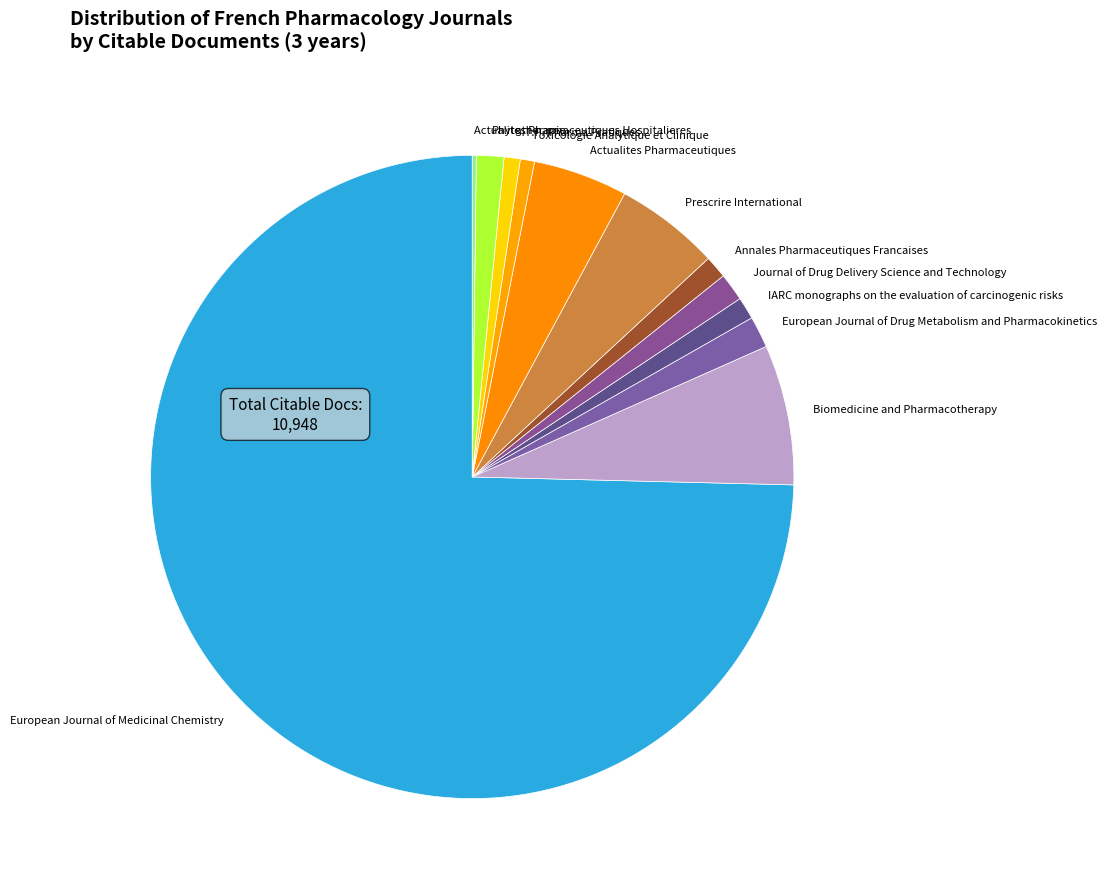

Which slice represents more than half of the pie?

European Journal of Medicinal Chemistry